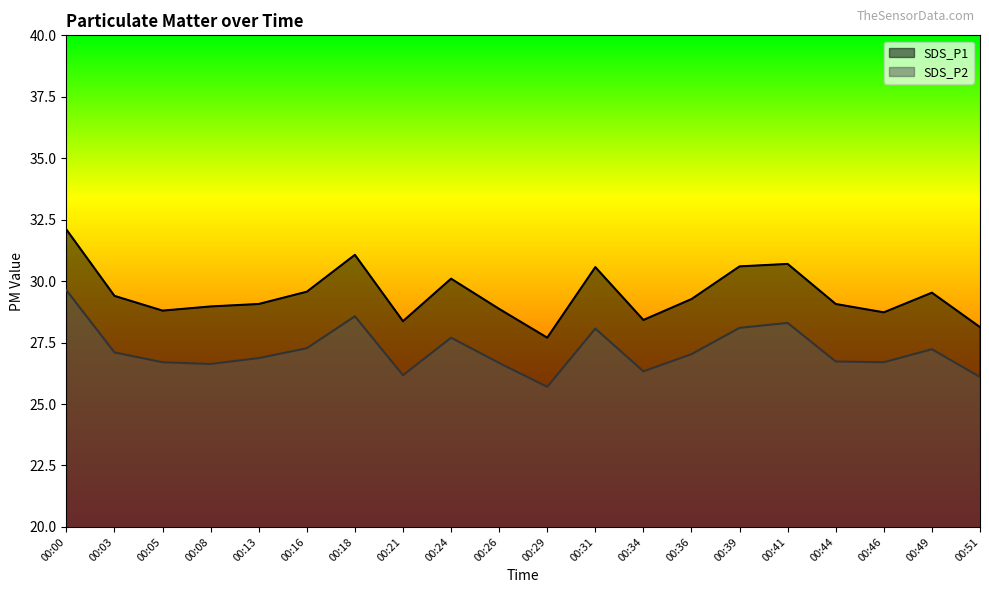

The value of SDS_P1 at 00:31 is 30.6. True or false?

True